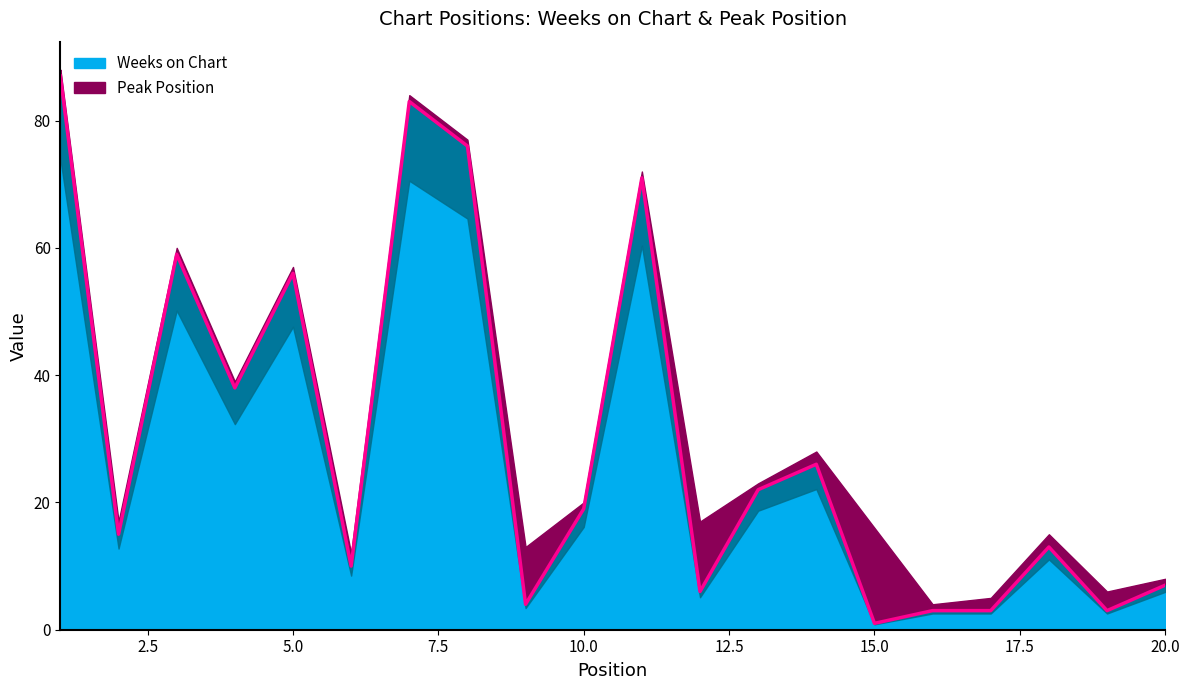

Approximately how many times larger is the value at 2 compared to 8?

0.2